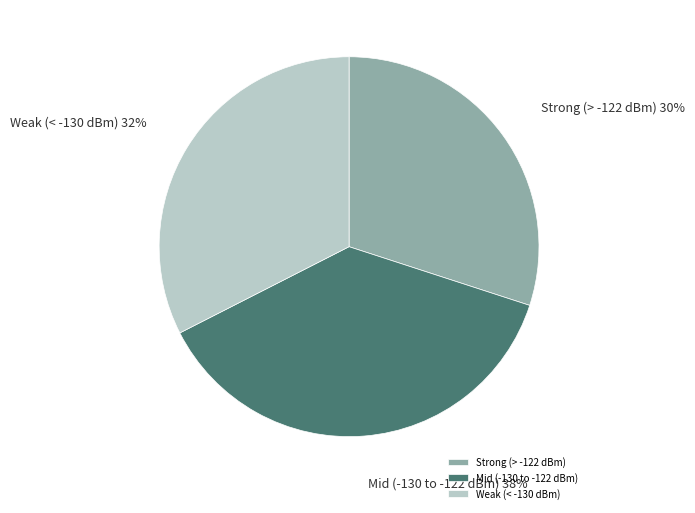

Rank the categories by value from highest to lowest.

Mid (-130 to -122 dBm), Weak (< -130 dBm), Strong (> -122 dBm)